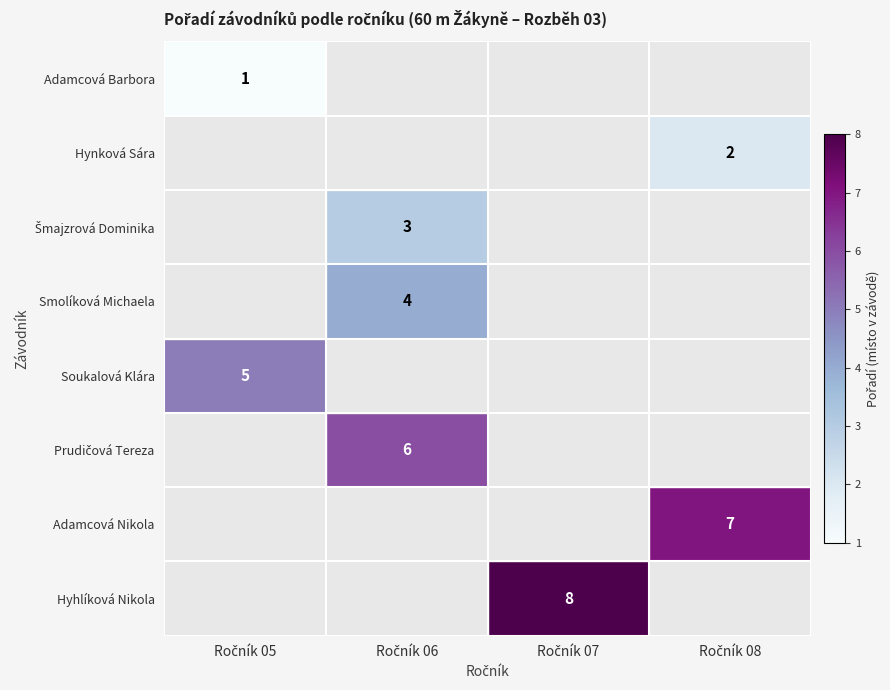

True or false: Prudičová Tereza has a value of 6.0 at Ročník 06.

True